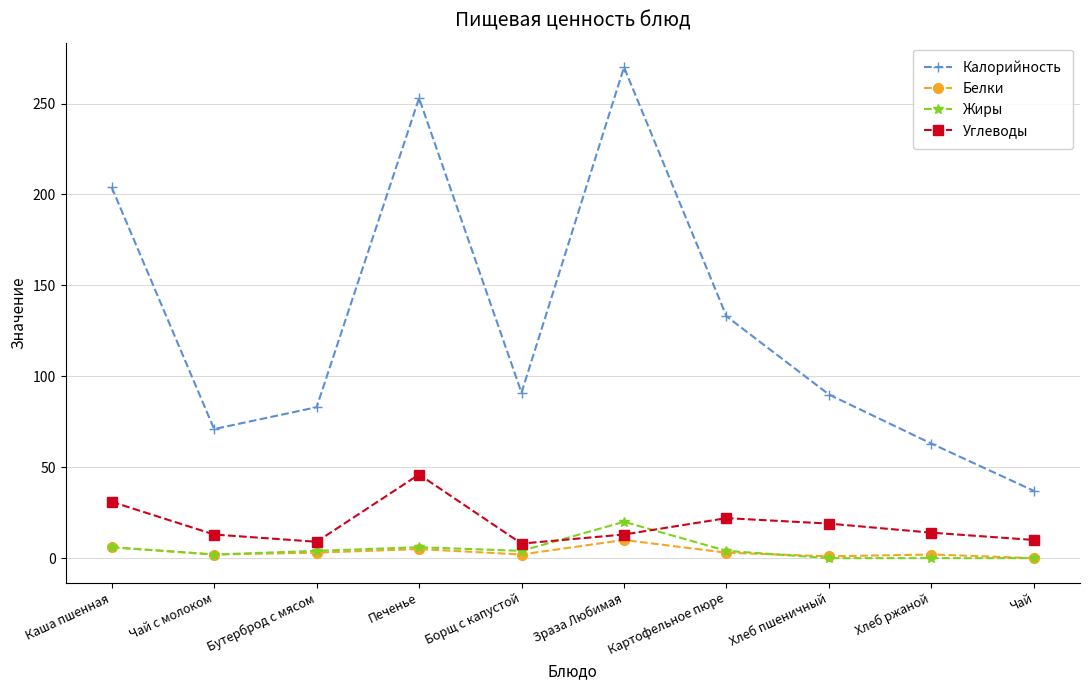

What is the label of the 7th point from the right?

Печенье